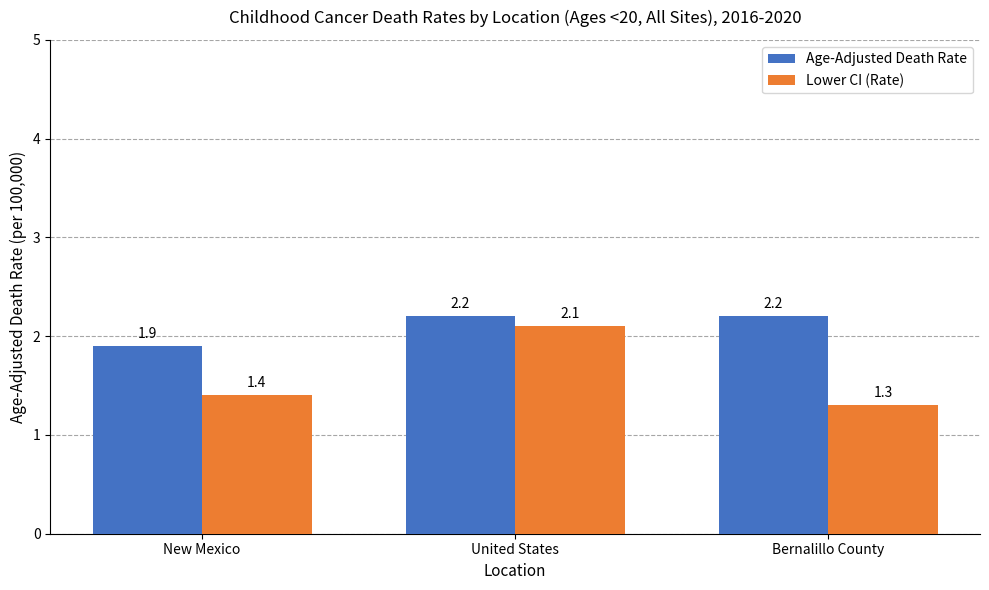

How many series are shown in this chart?

2